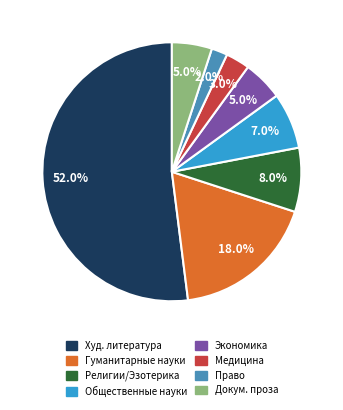

Is there a majority slice in this chart?

Yes